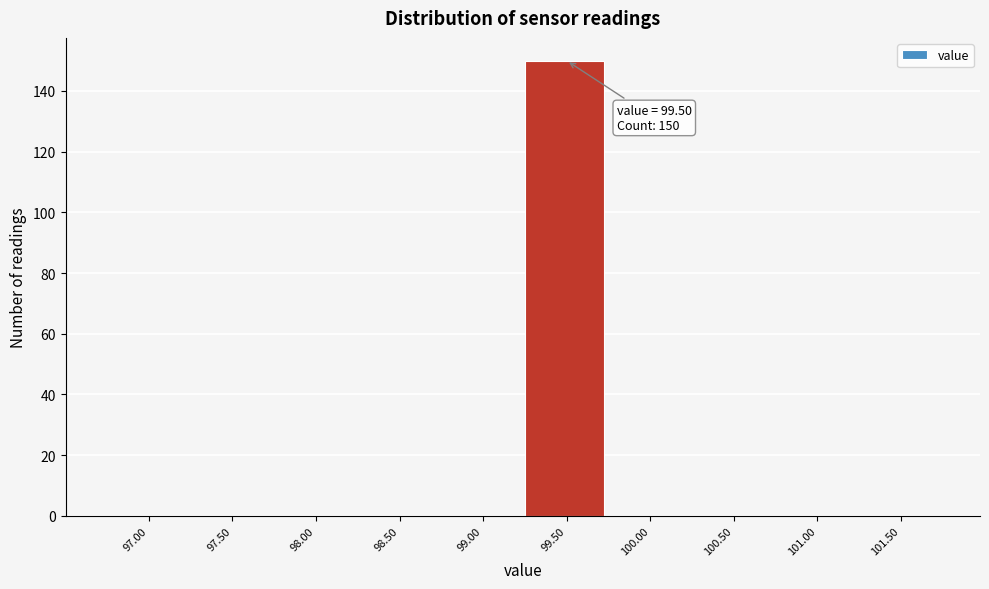

Reading left to right, list all the values displayed in this chart.

97.00=0	97.50=0	98.00=0	98.50=0	99.00=0	99.50=150	100.00=0	100.50=0	101.00=0	101.50=0